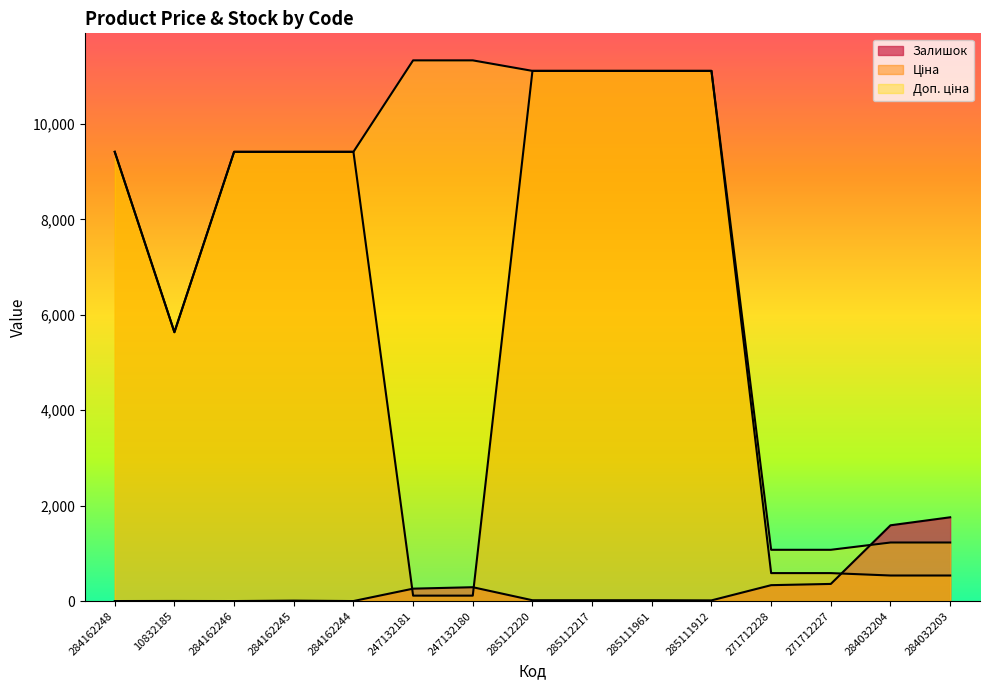

In Ціна, how many points are lower than both neighbors (excluding endpoints)?

1